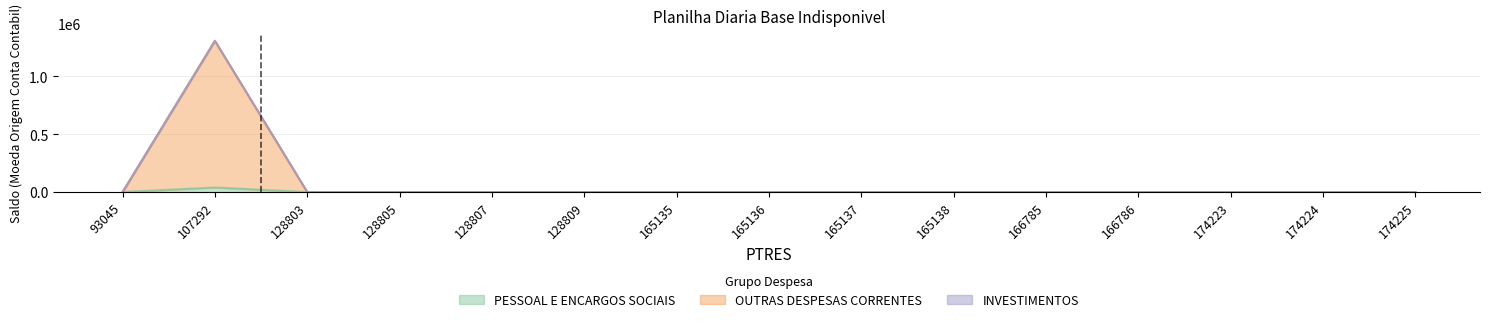

Is it true that PESSOAL E ENCARGOS SOCIAIS equals 0 at 128807?

True